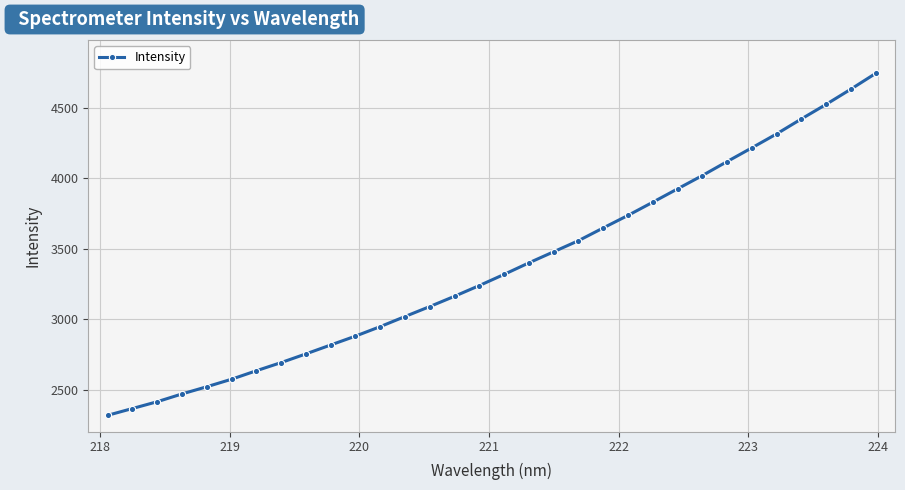

What is the difference between the maximum and minimum values?

2421.1